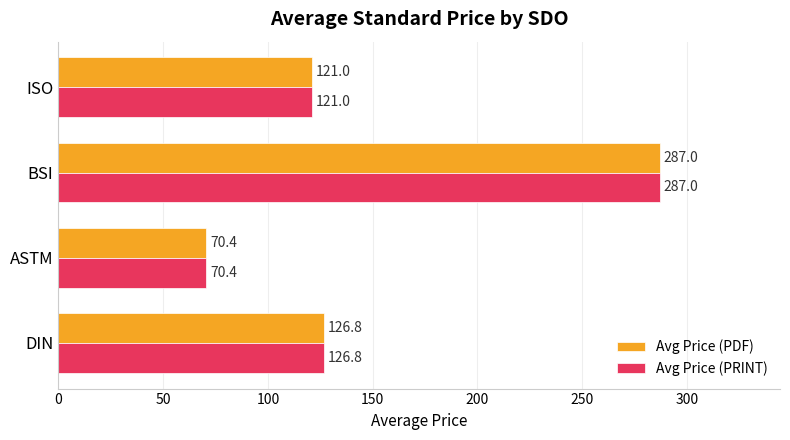

What is the average value of the Avg Price (PDF) series?

151.3